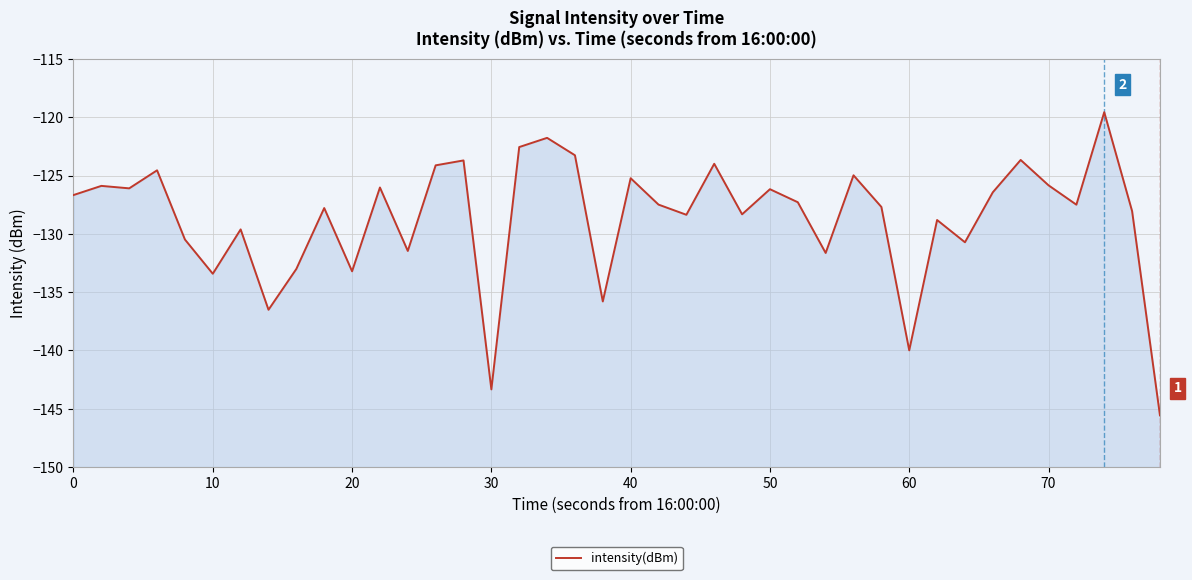

What is the sum of all values?

-5146.5